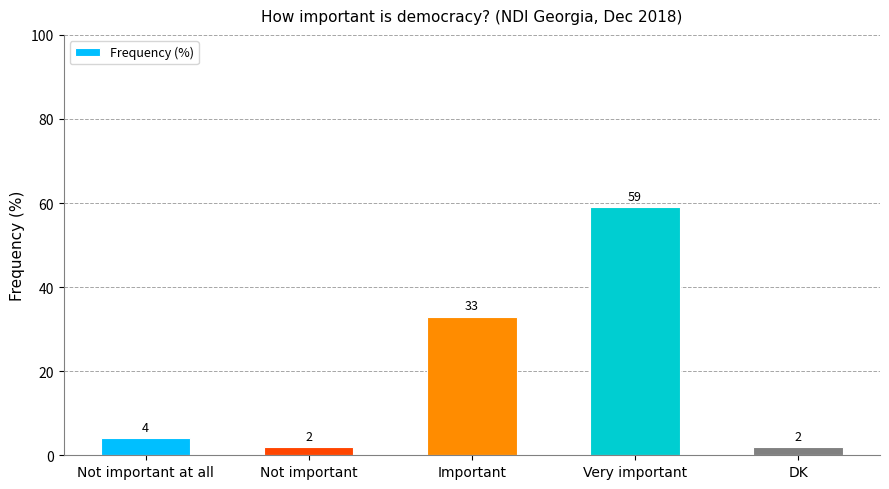

What is the value of the 3rd bar from the left?

33